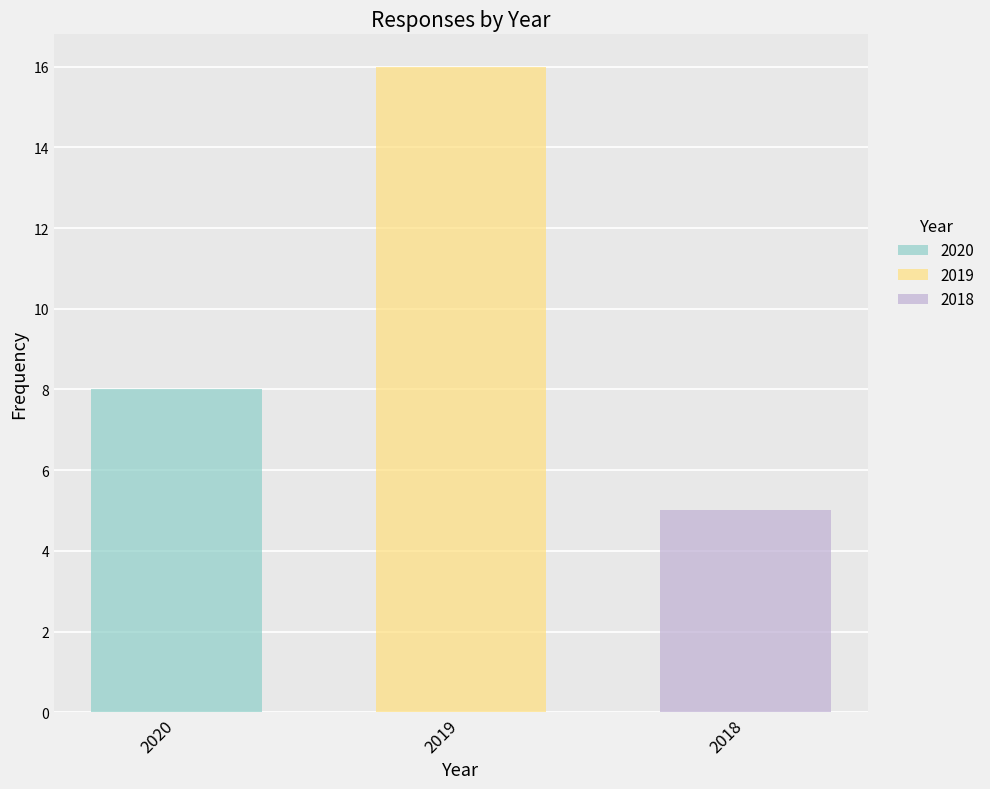

What is the maximum value shown in the chart?

16